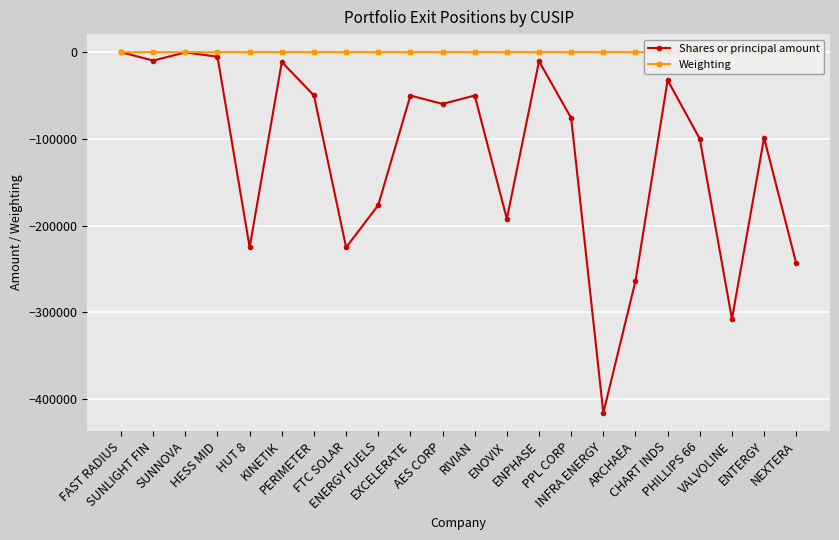

The value of Shares or principal amount at RIVIAN is -50000.0. True or false?

True